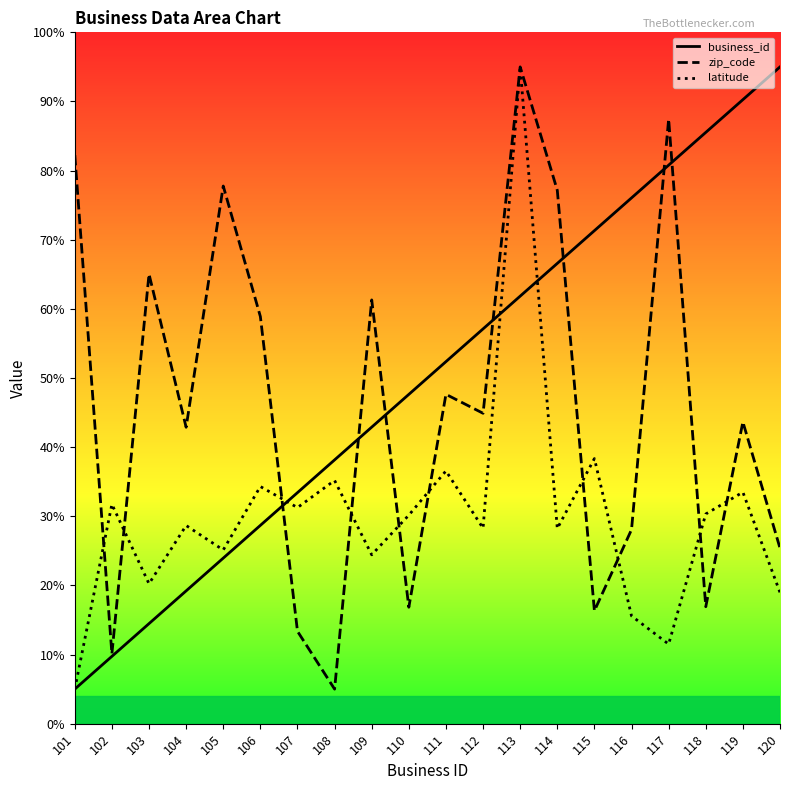

Which has a higher value, 113 or 109?

113